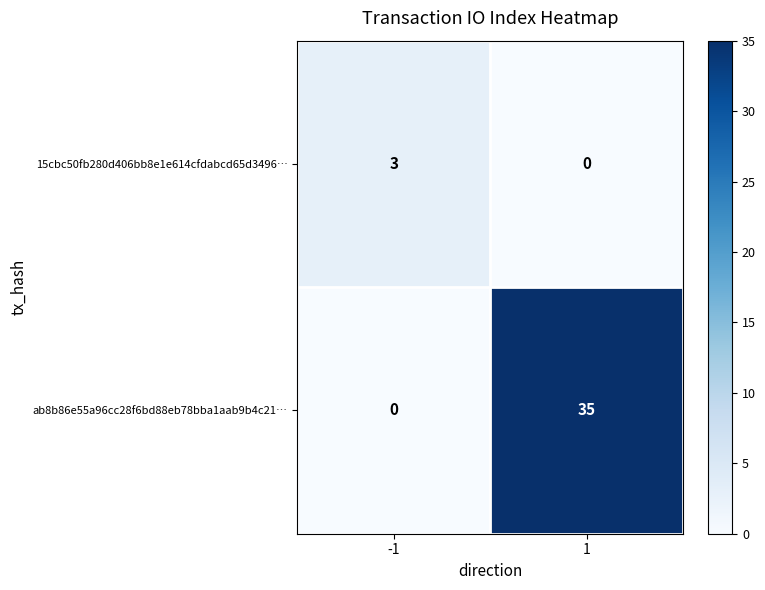

What is the average value of the ab8b86e55a96cc28f6bd88eb78bba1aab9b4c21… series?

18